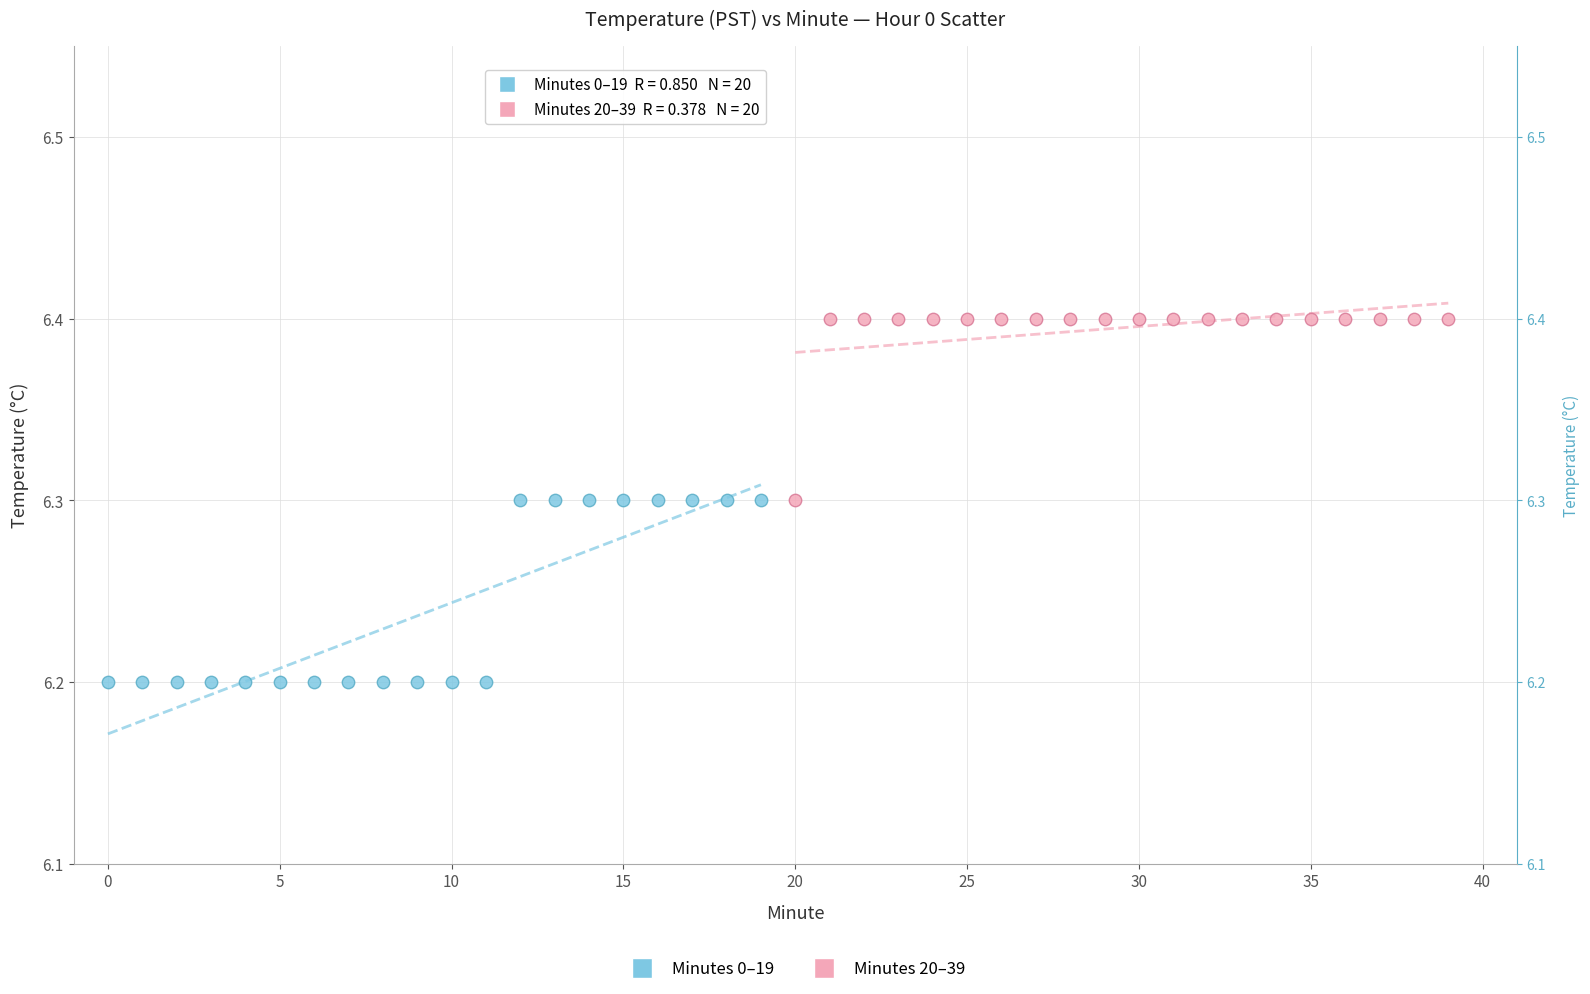

Which series reaches the minimum Y coordinate?

Minutes 0–19